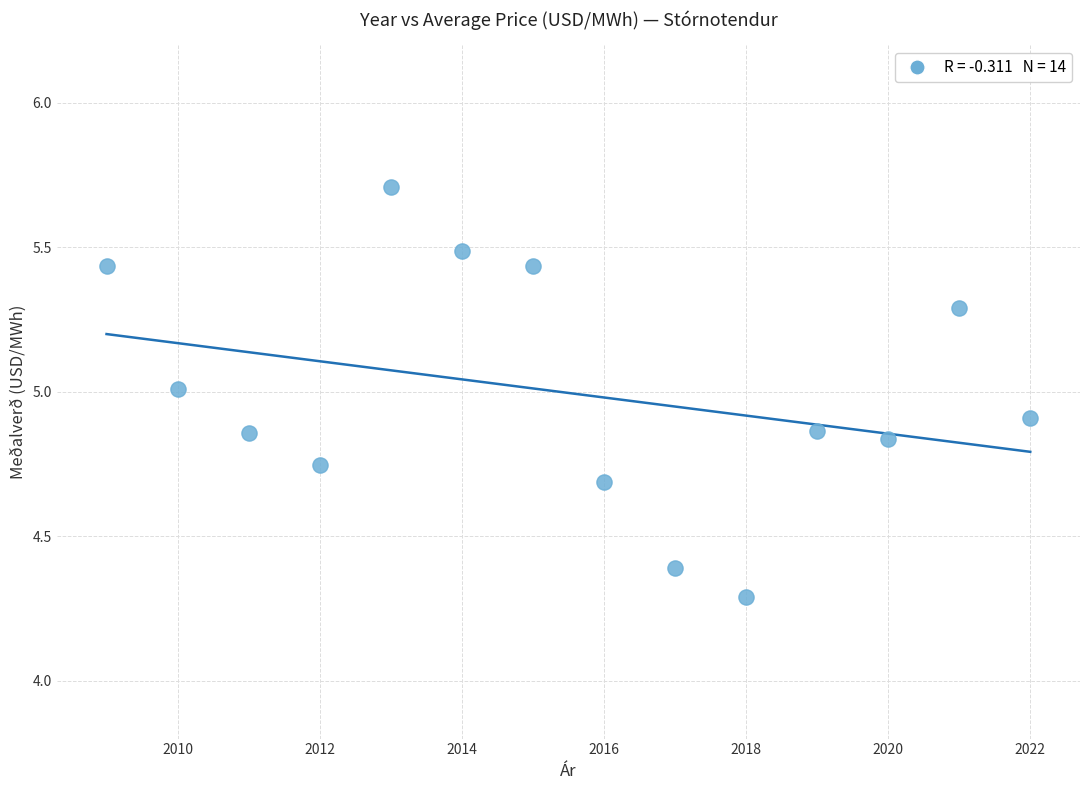

What is the range of X values (max minus min)?

13.0